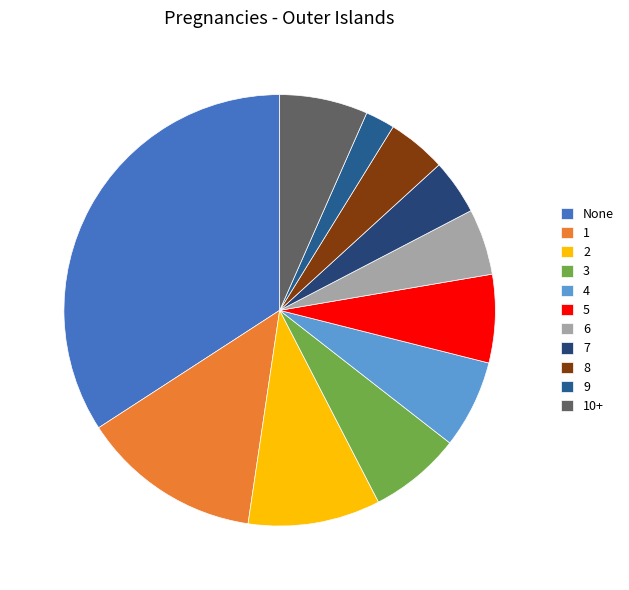

Is there a majority slice in this chart?

No